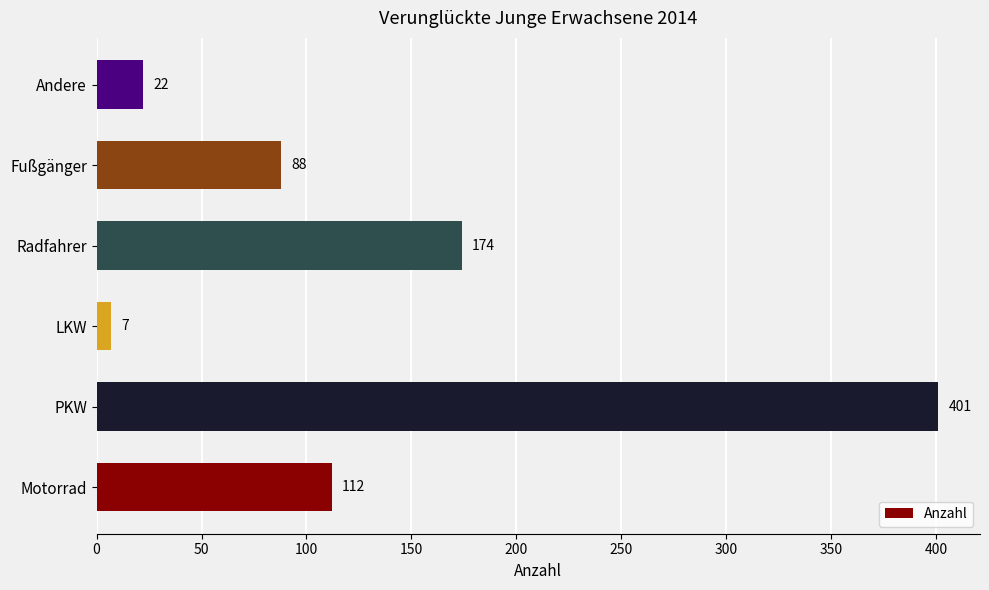

Is it true that the value at Fußgänger is 88?

True